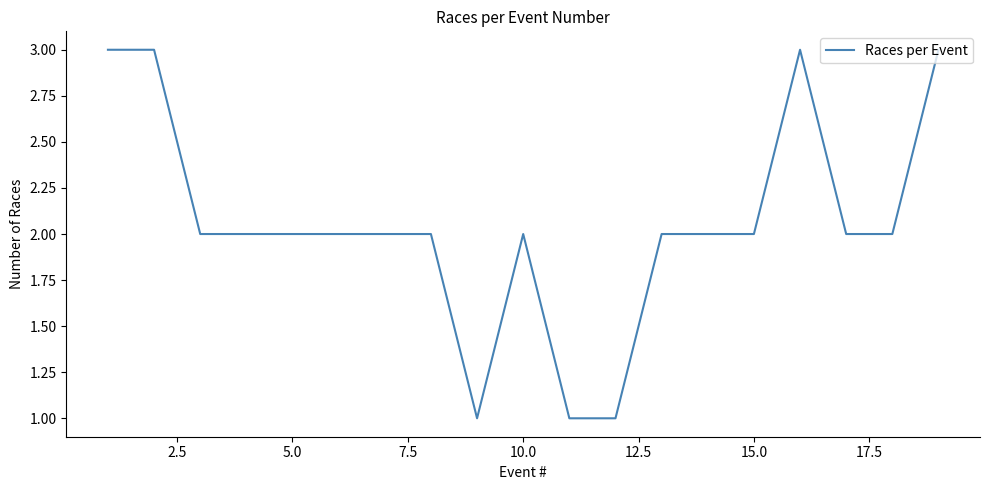

What is the greatest value displayed?

3